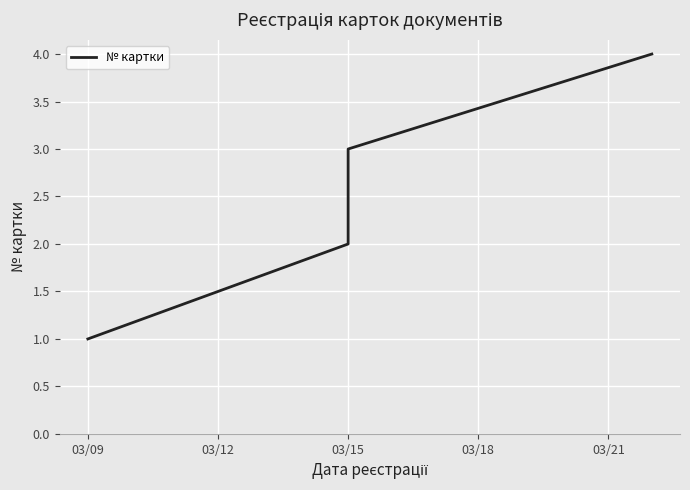

Which label corresponds to the smallest value in the chart?

03/09